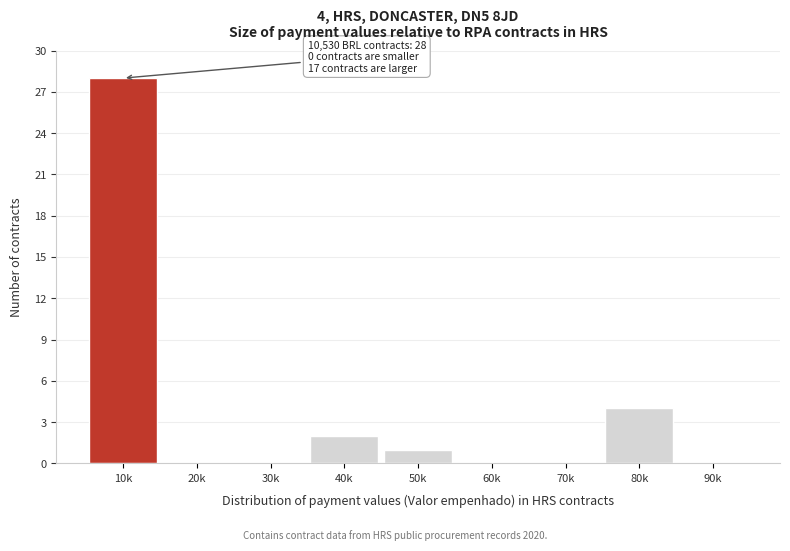

Reading right to left, transcribe all the data shown in this chart.

90k=0	80k=4	70k=0	60k=0	50k=1	40k=2	30k=0	20k=0	10k=28